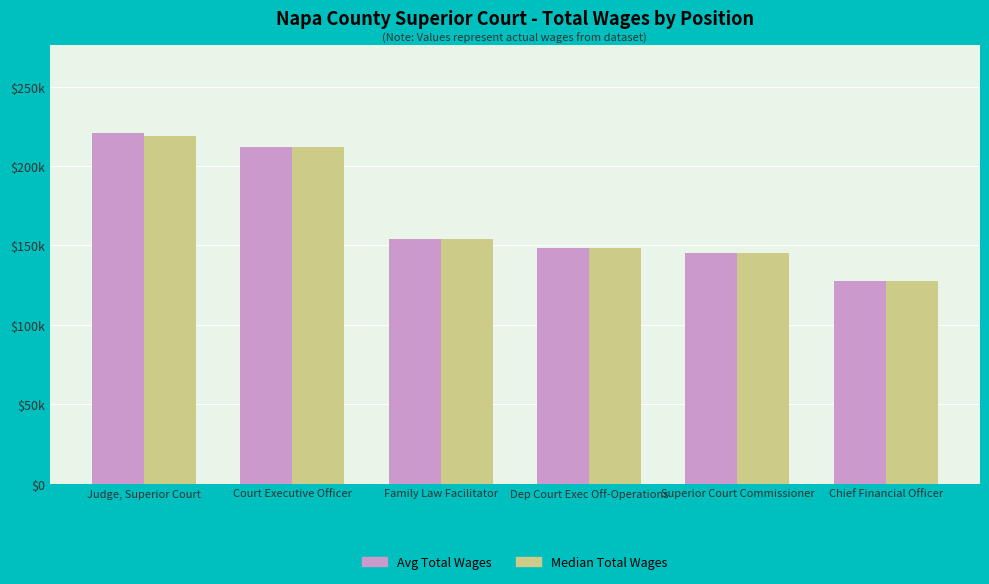

Which label corresponds to the smallest value in the chart?

Chief Financial Officer